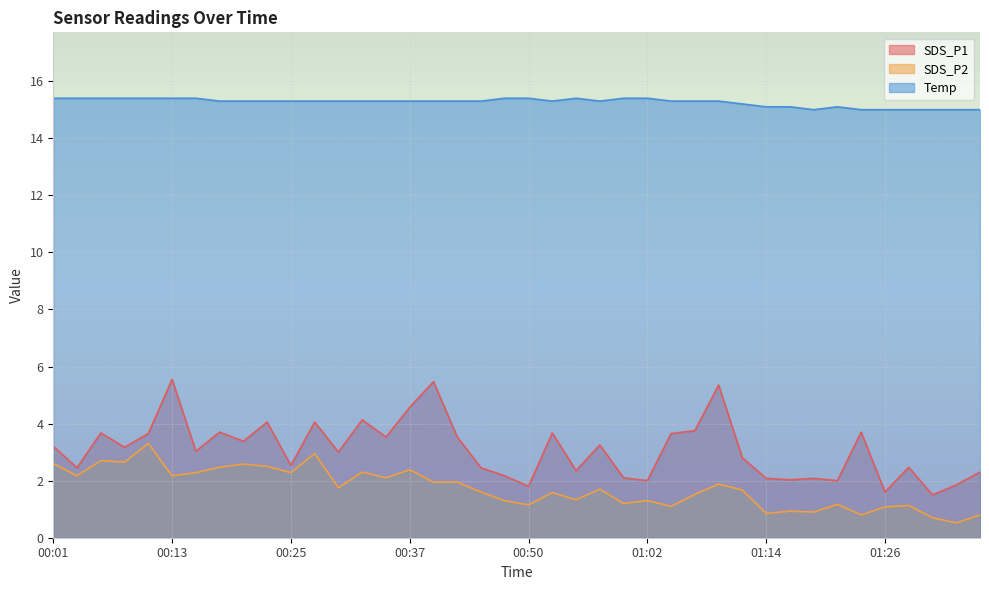

True or false: Temp and SDS_P1 cross at least once.

False